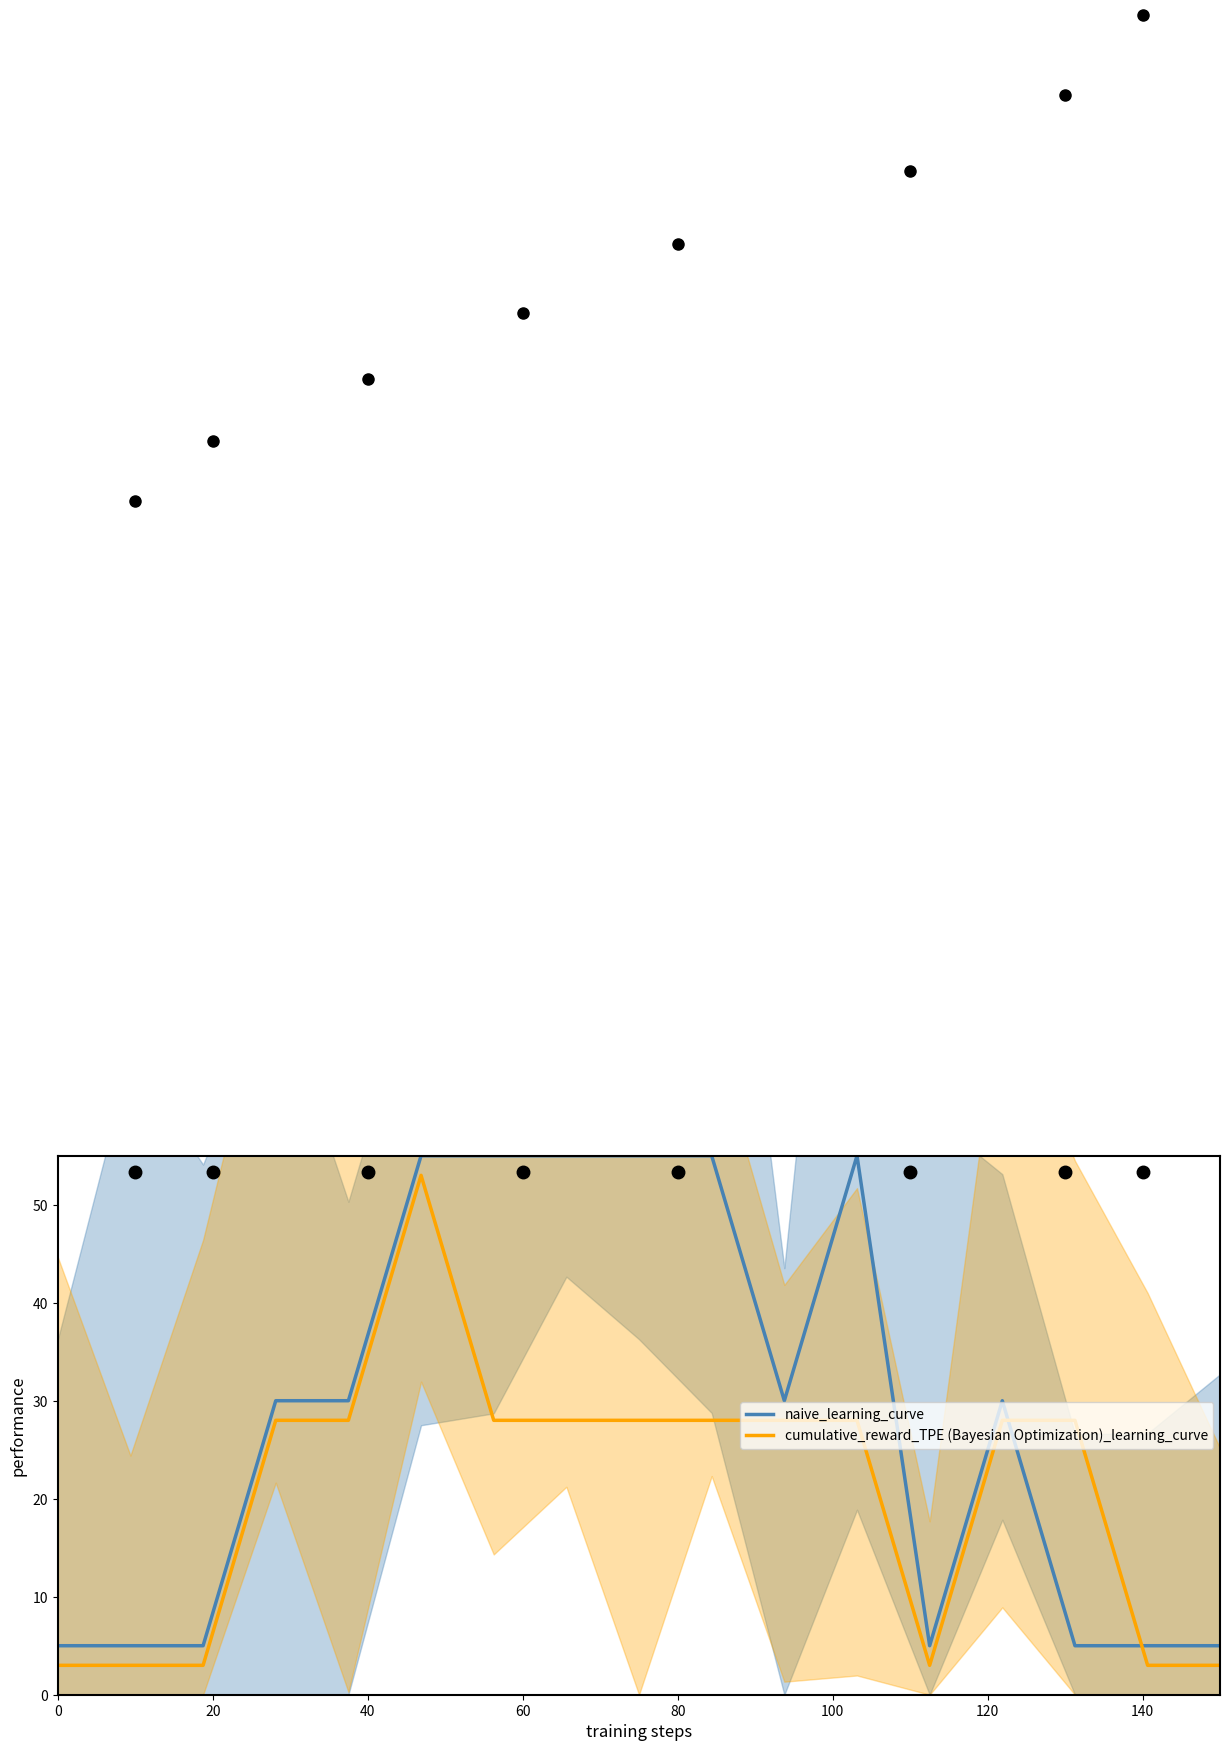

How many interior local valleys does the naive_learning_curve series have?

2